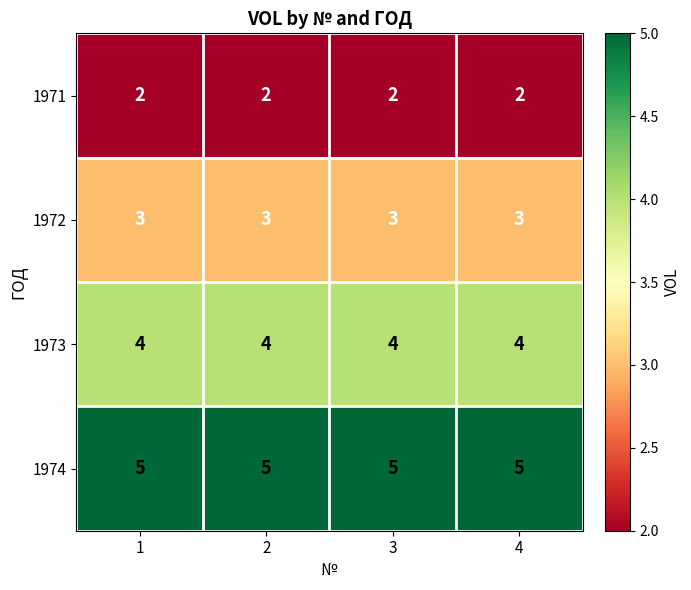

At how many categories does at least one series exceed 4?

4